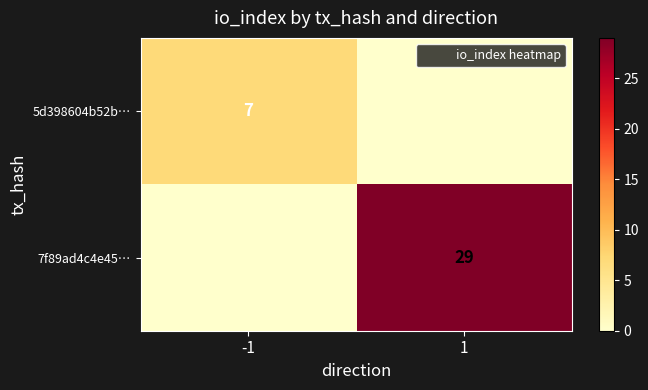

What is the sum of all 7f89ad4c4e45… values?

29